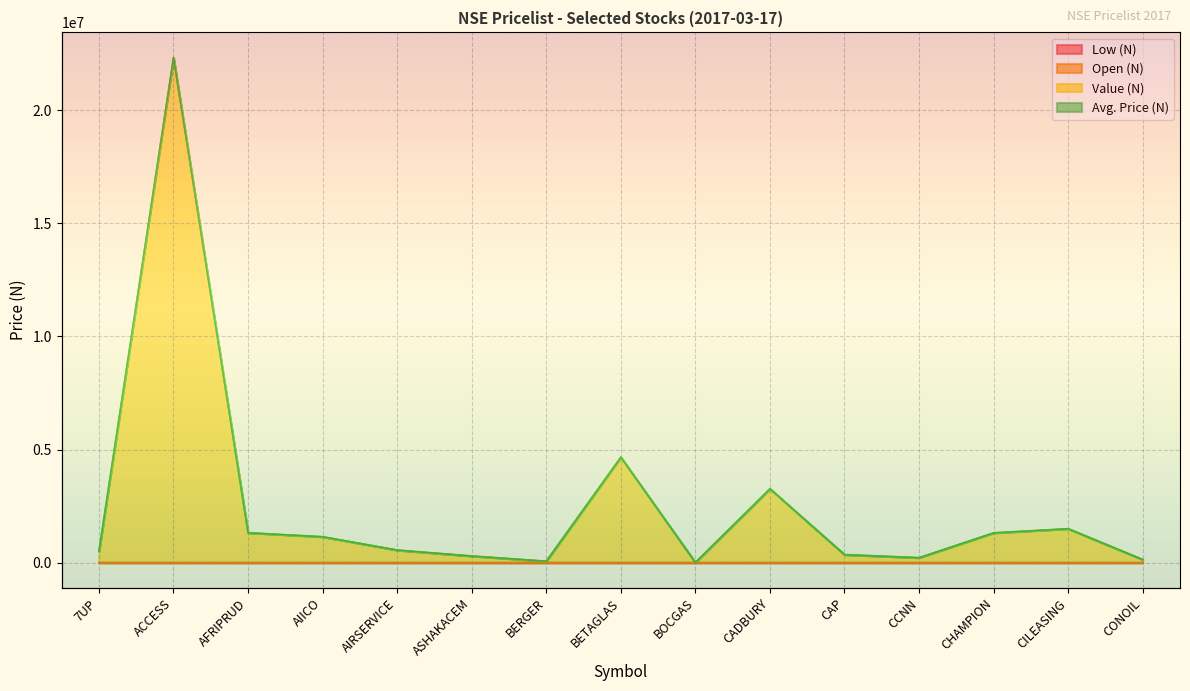

What is the maximum value shown in the chart?

22318361.7